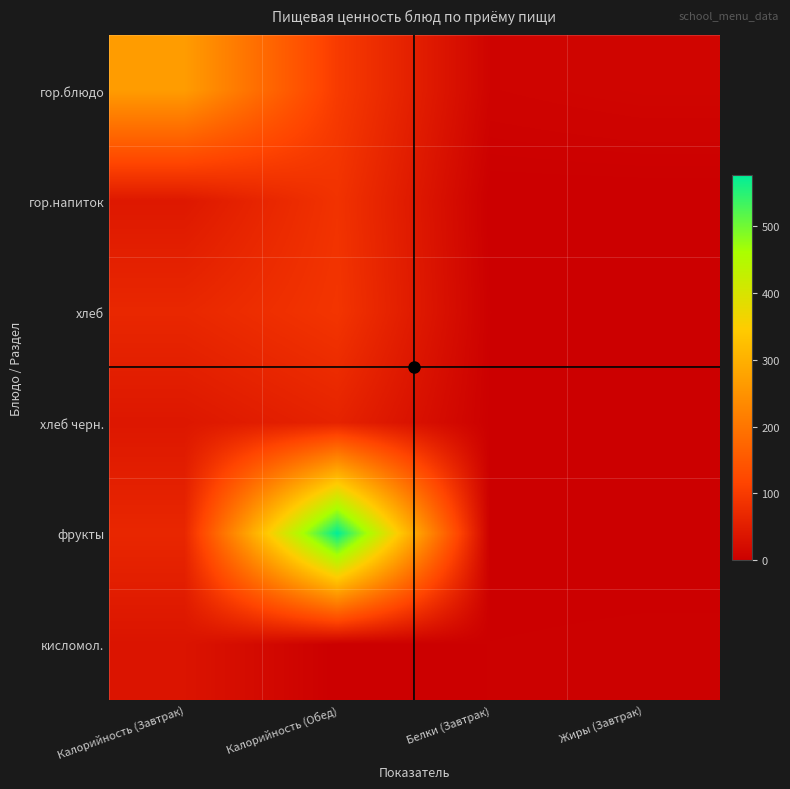

Rank the series at Калорийность (Обед) from lowest to highest value.

кисломол., хлеб черн., гор.напиток, хлеб, гор.блюдо, фрукты